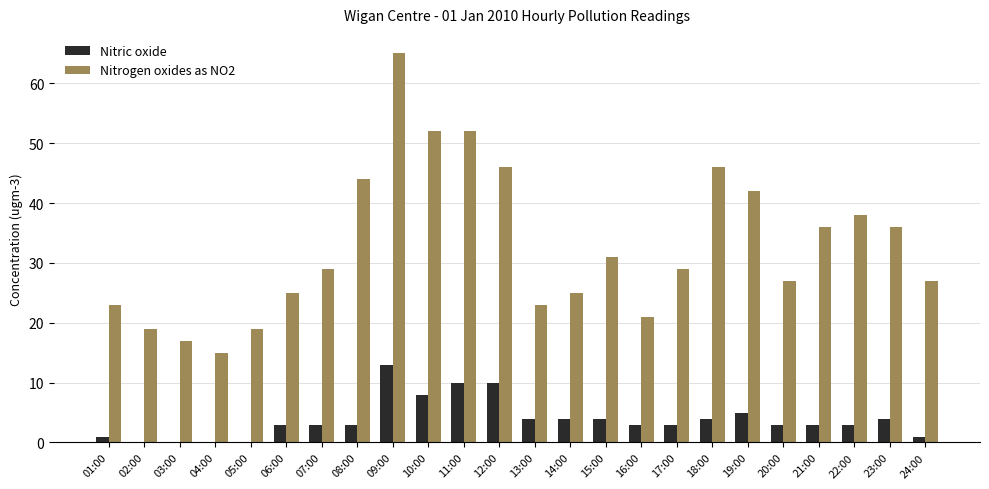

What is the maximum value for Nitrogen oxides as NO2?

65